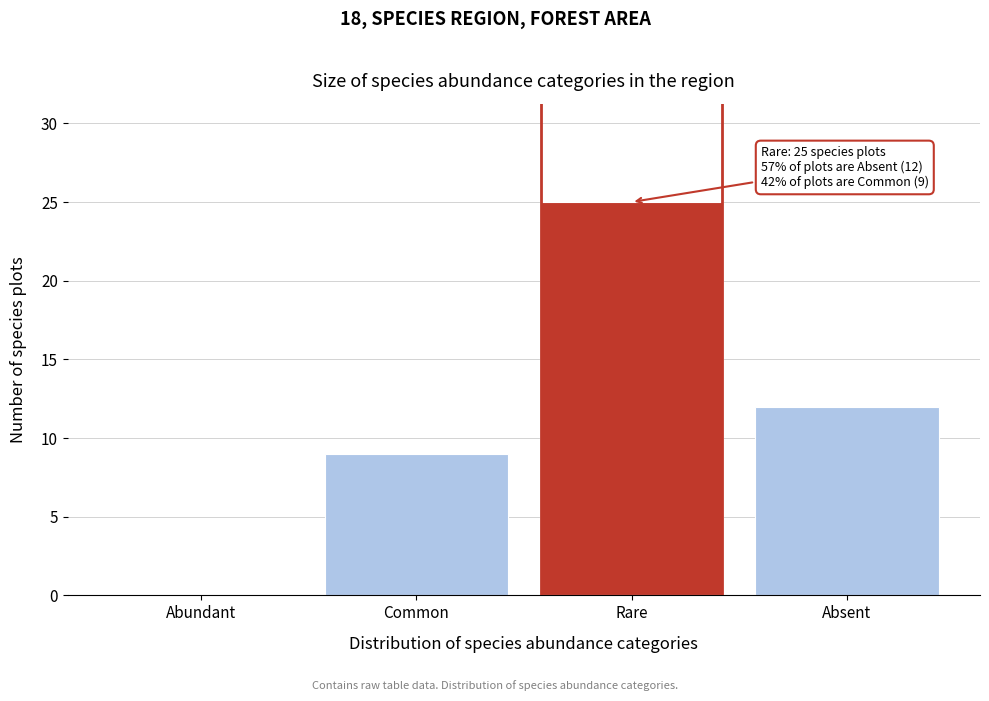

Reading right to left, what are all the values shown in this chart?

Absent=12	Rare=25	Common=9	Abundant=0